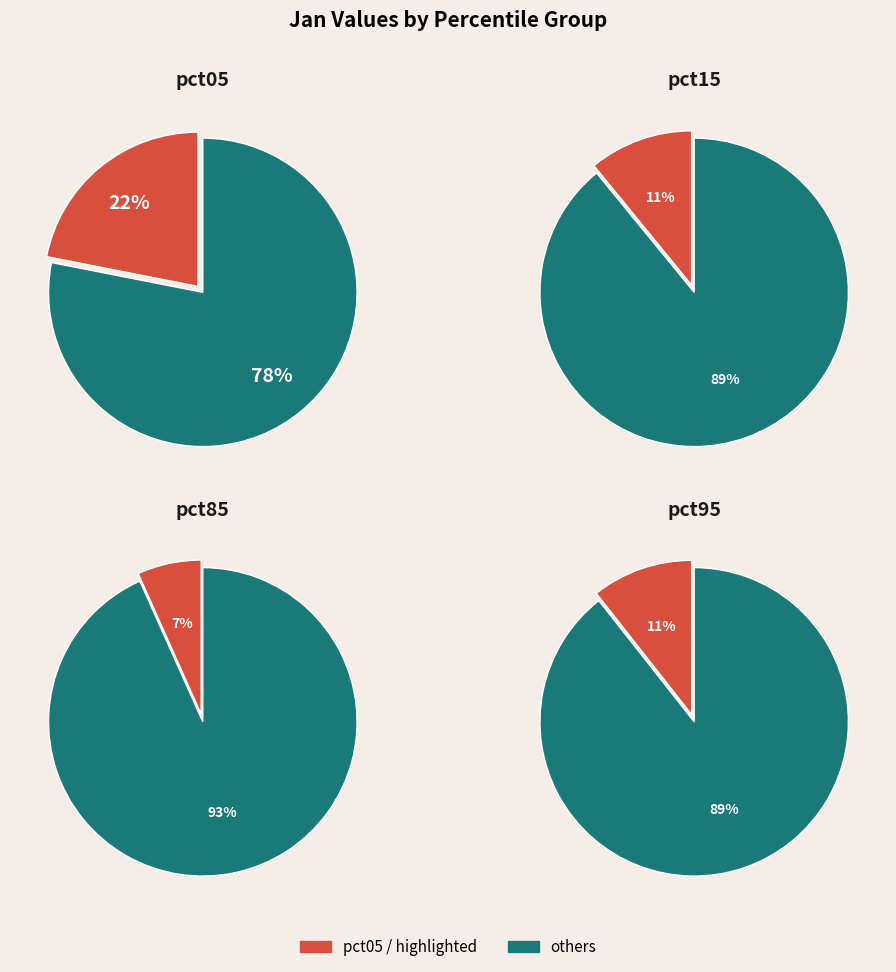

Which category has the smallest portion of the pie?

pct85